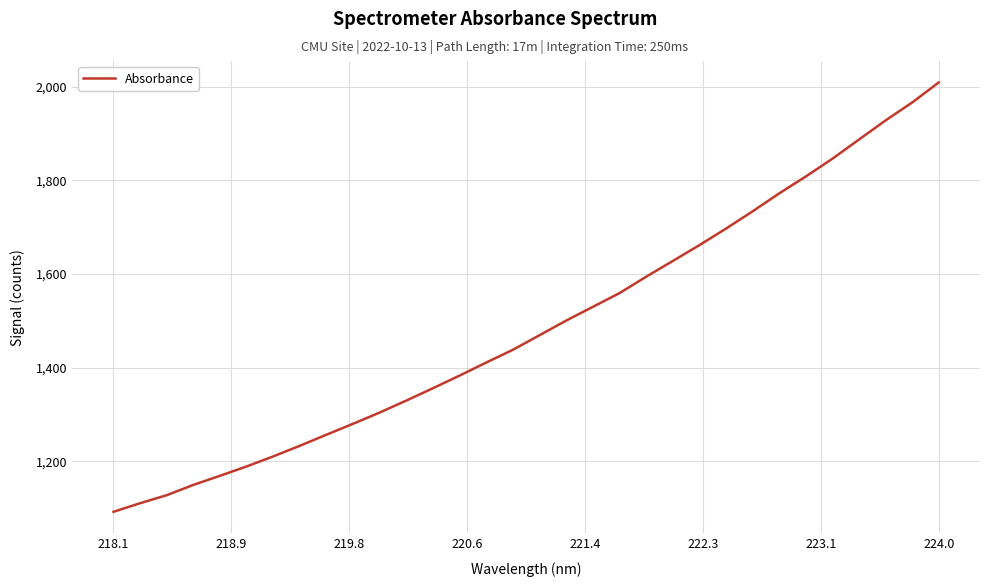

Count the number of categories in the chart.

32